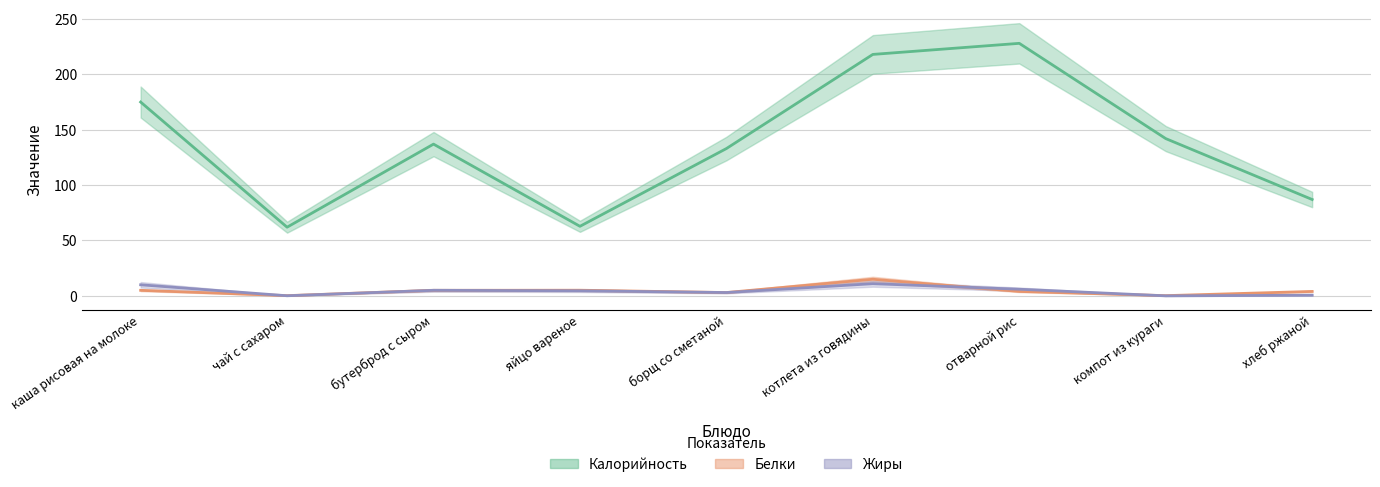

Where is the first local minimum for Жиры?

чай с сахаром